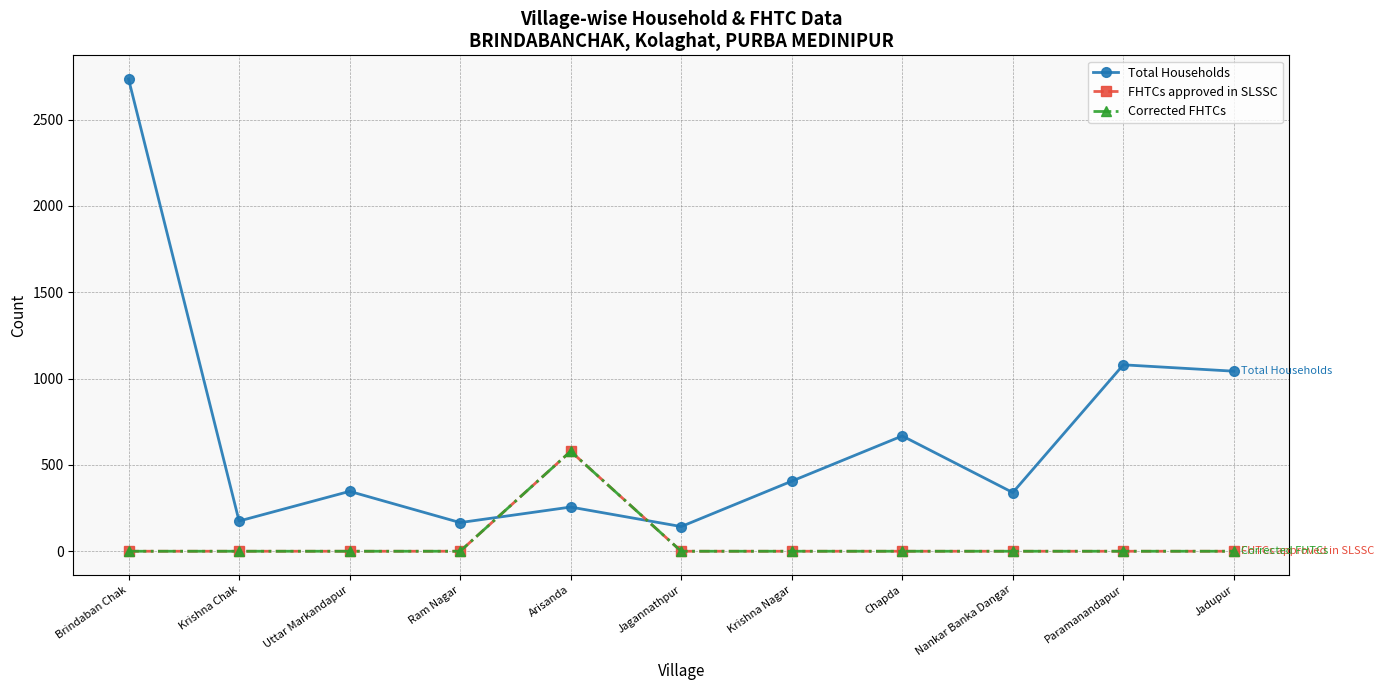

Is this an area chart (filled region under the line)?

No